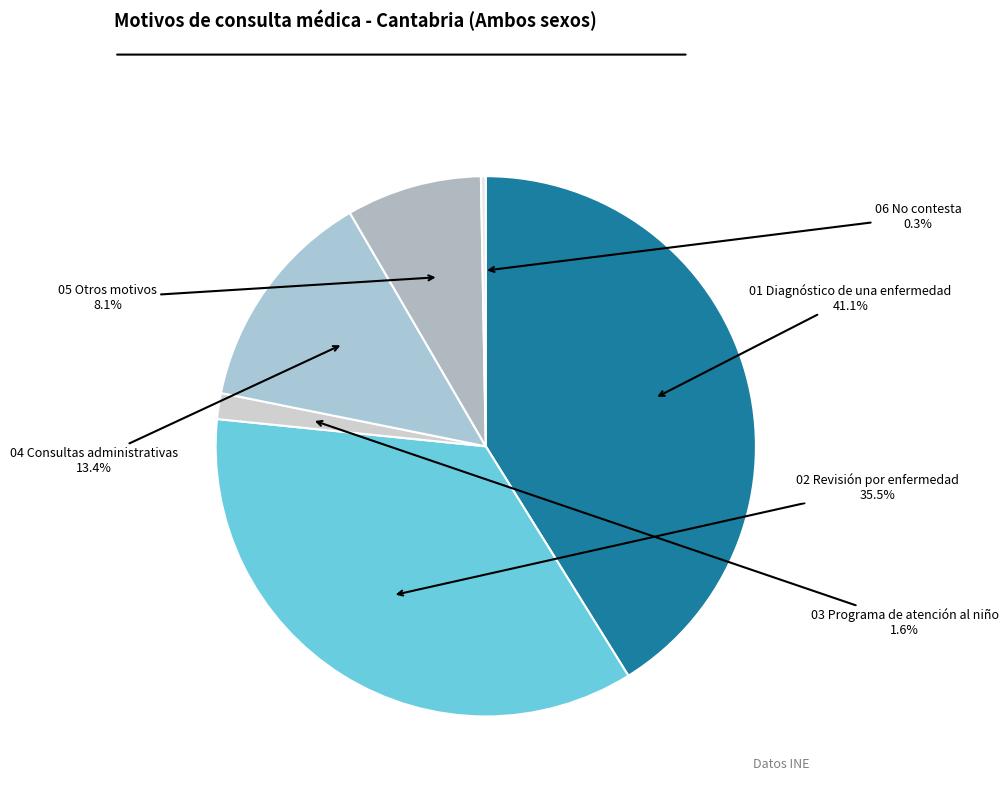

How many segments does this pie chart have?

6